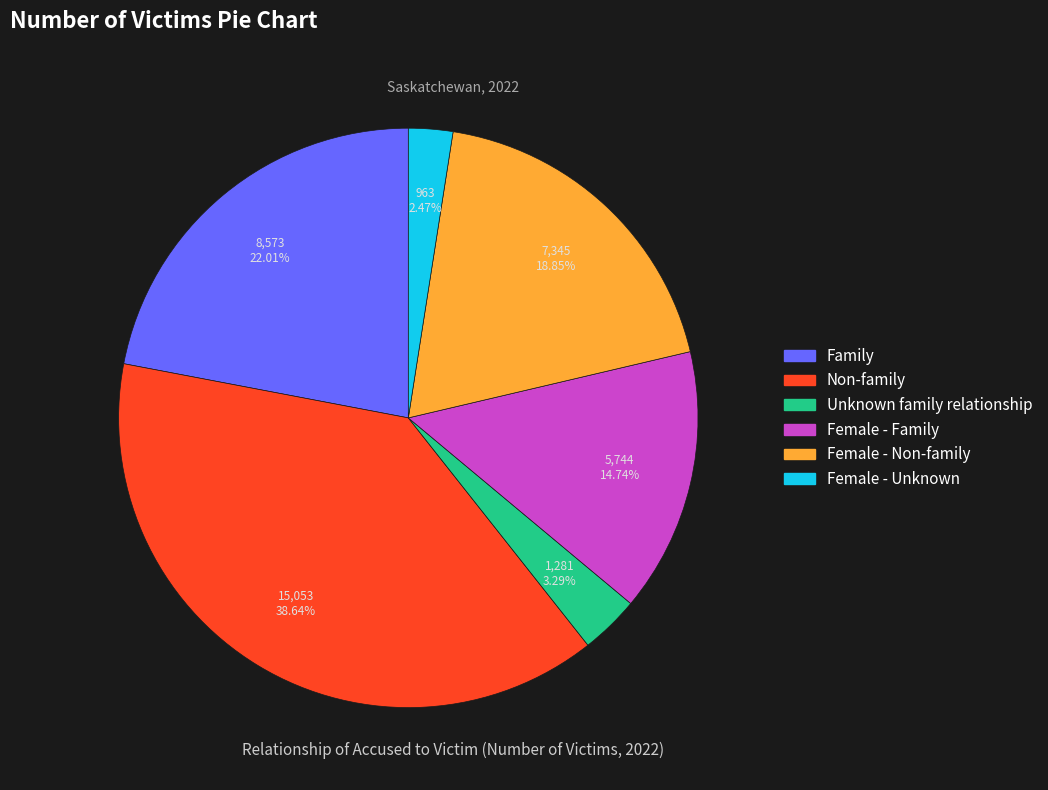

The Female - Non-family slice represents 31% of the pie. True or false?

False